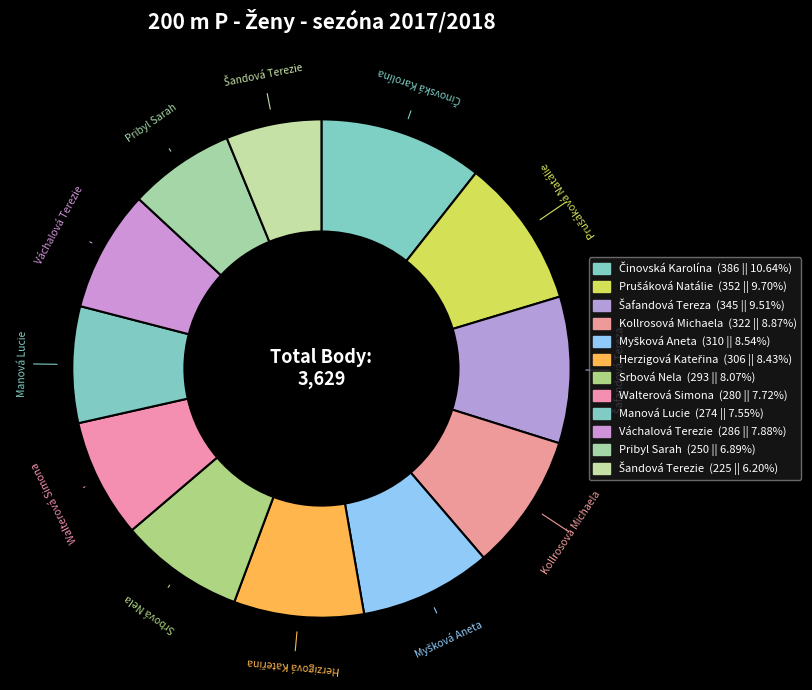

Count the number of slices in the pie.

12